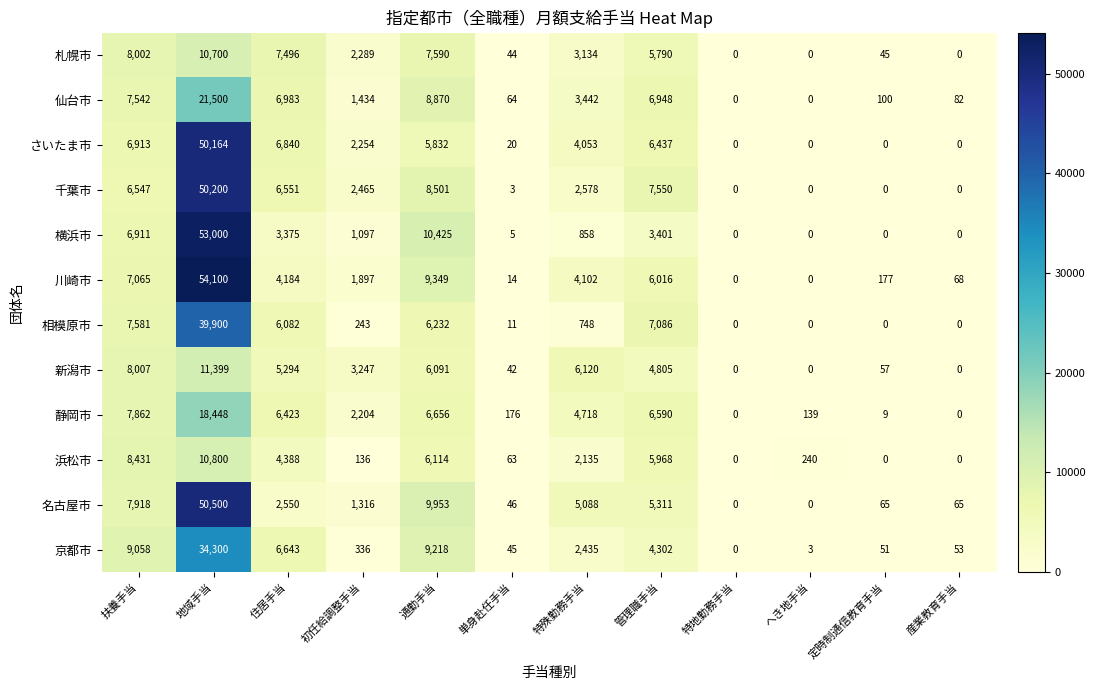

Which series has the largest total across all categories?

川崎市